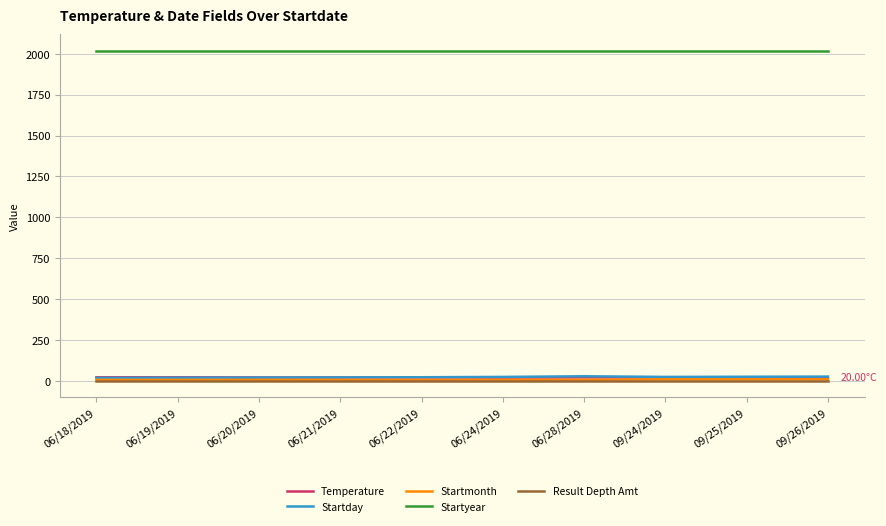

True or false: Startday and Startyear cross at least once.

False